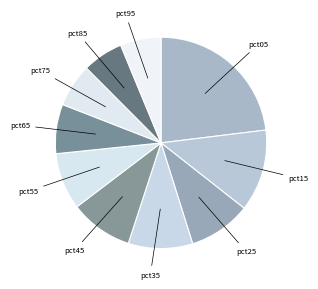

Which slice is the largest?

pct05